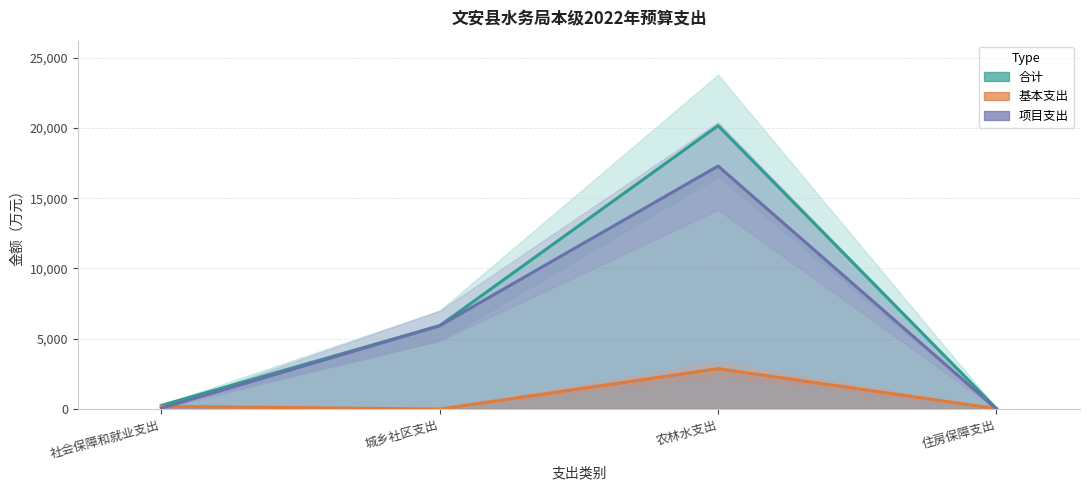

True or false: 合计 and 项目支出 cross at least once.

False